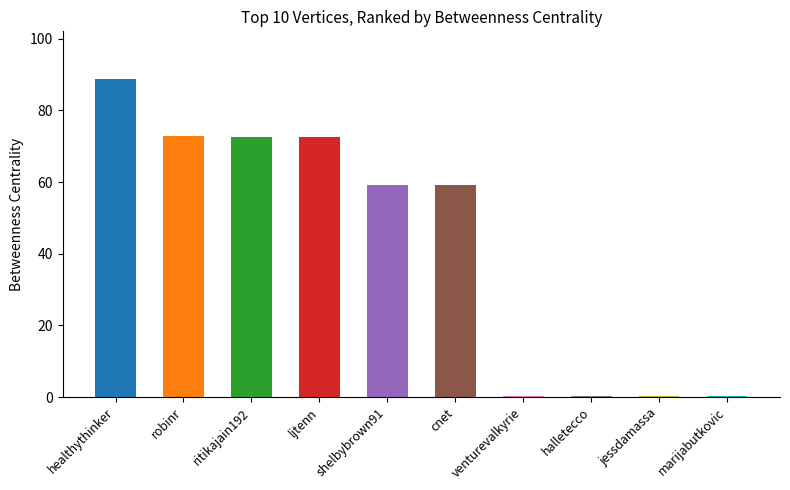

The chart shows a value of 59.1 at cnet. True or false?

True